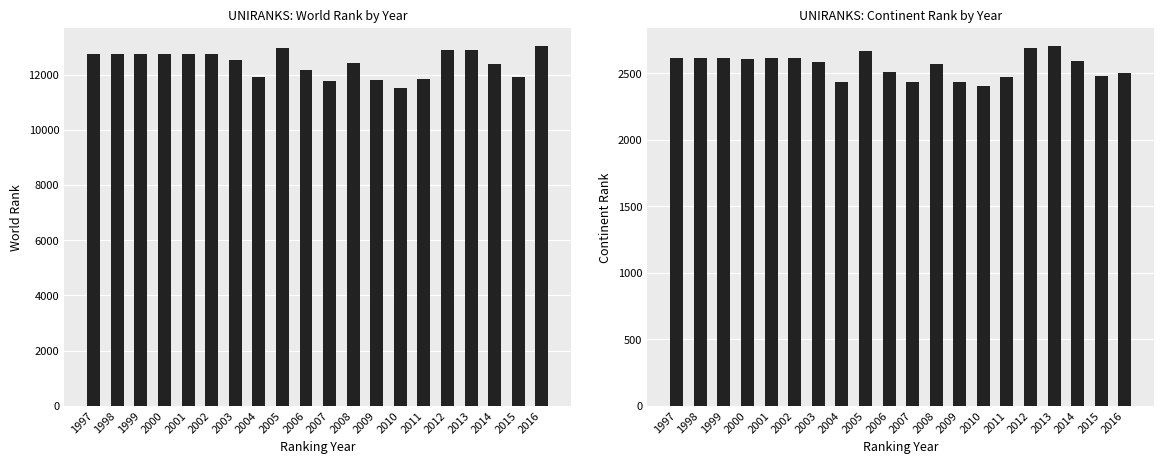

What is the average value of the world rank series?

12430